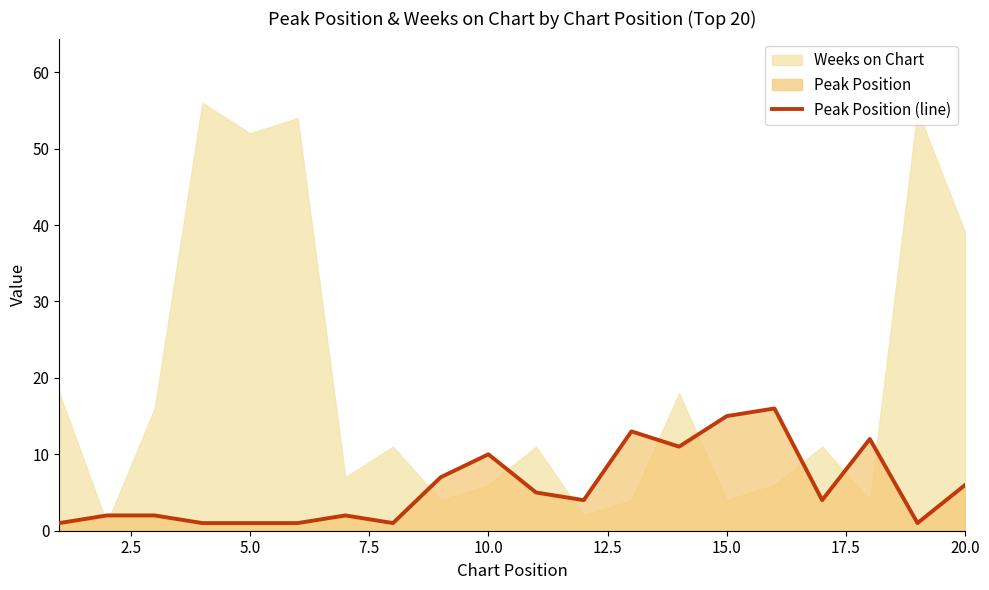

The value of Peak Position (line) at 20.0 is 8. True or false?

False